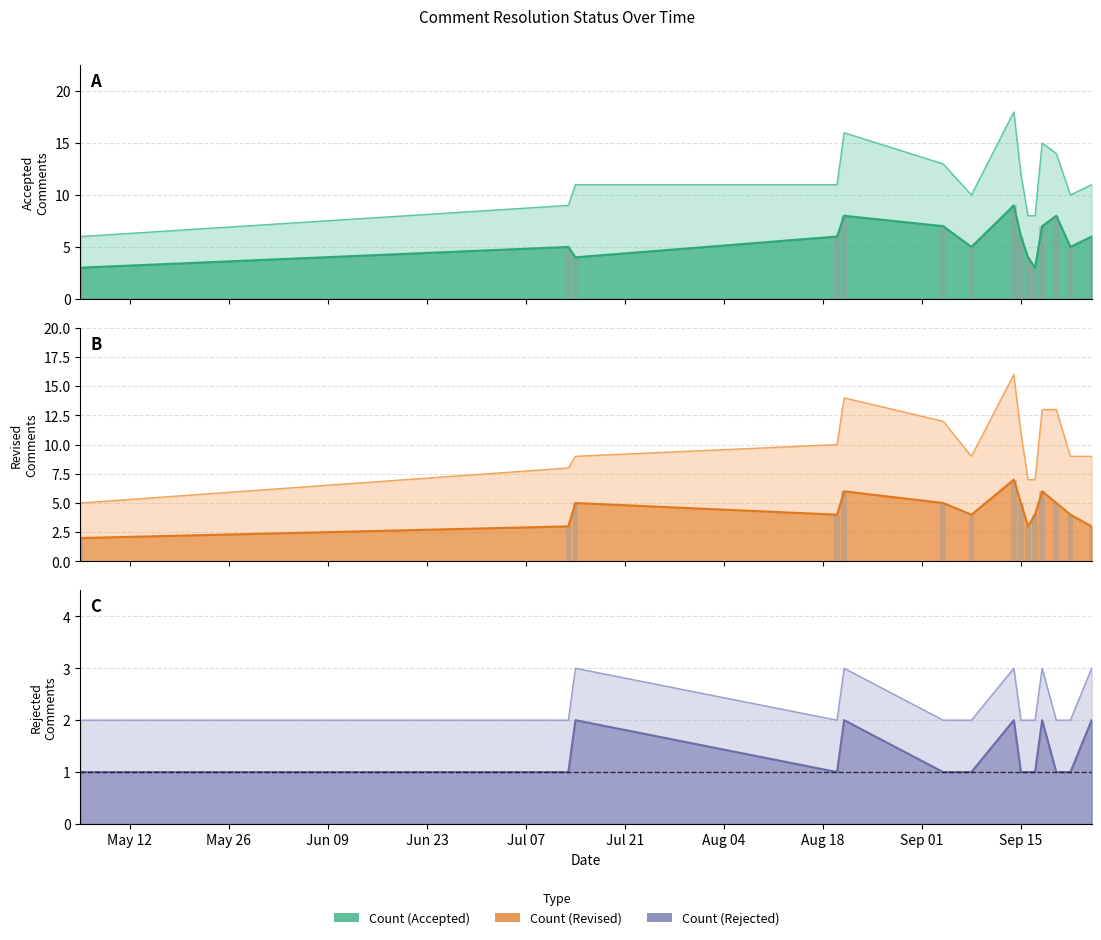

Which series has the largest range (max minus min)?

Count (Accepted)